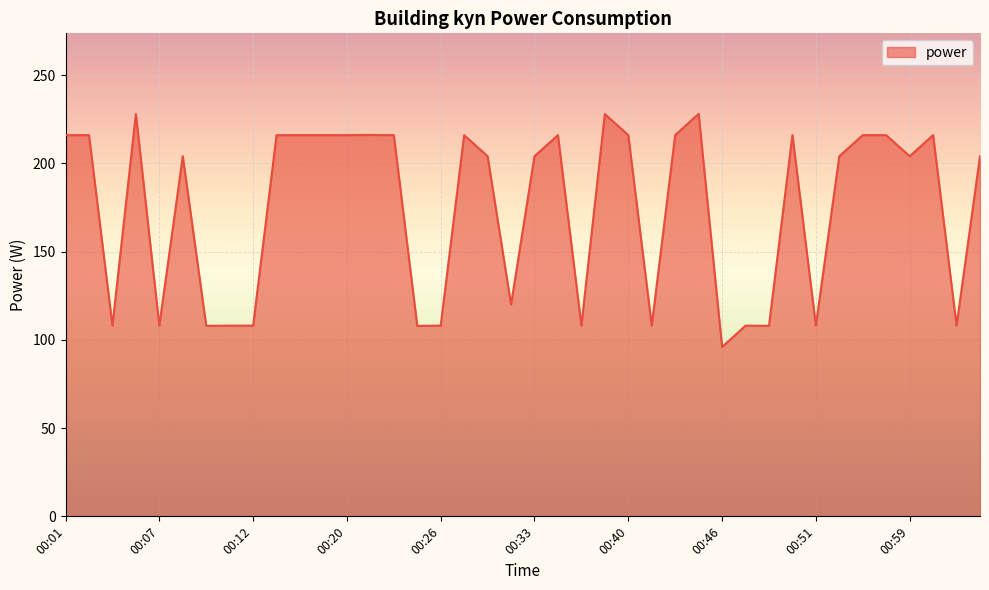

What is the difference between the maximum and minimum values?

132.1